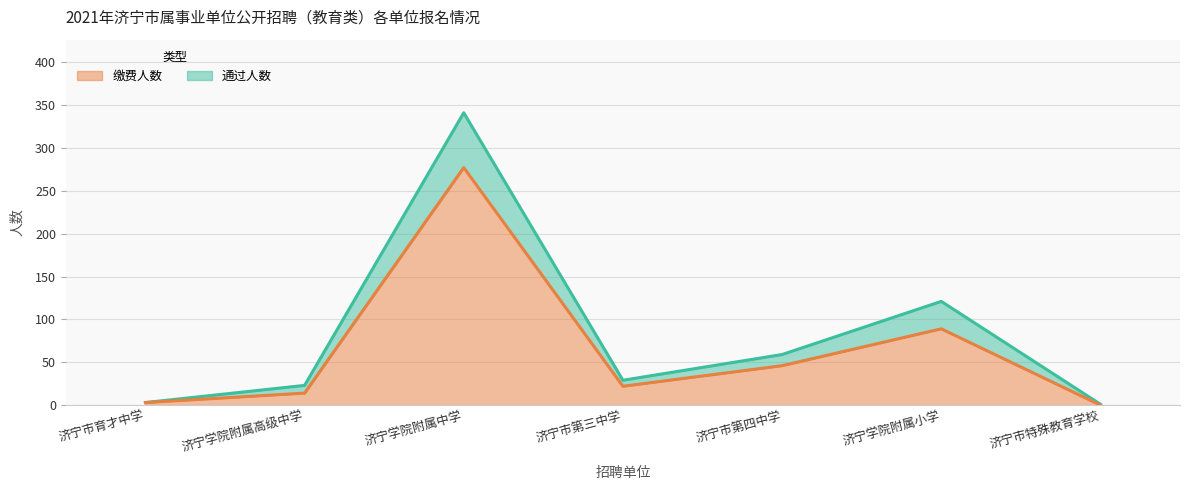

Reading right to left, what are all the values shown in this chart?

通过人数 (线): 济宁市特殊教育学校=1	济宁学院附属小学=121	济宁市第四中学=59	济宁市第三中学=29	济宁学院附属中学=341	济宁学院附属高级中学=23	济宁市育才中学=3
缴费人数 (线): 济宁市特殊教育学校=0	济宁学院附属小学=89	济宁市第四中学=46	济宁市第三中学=22	济宁学院附属中学=277	济宁学院附属高级中学=14	济宁市育才中学=3